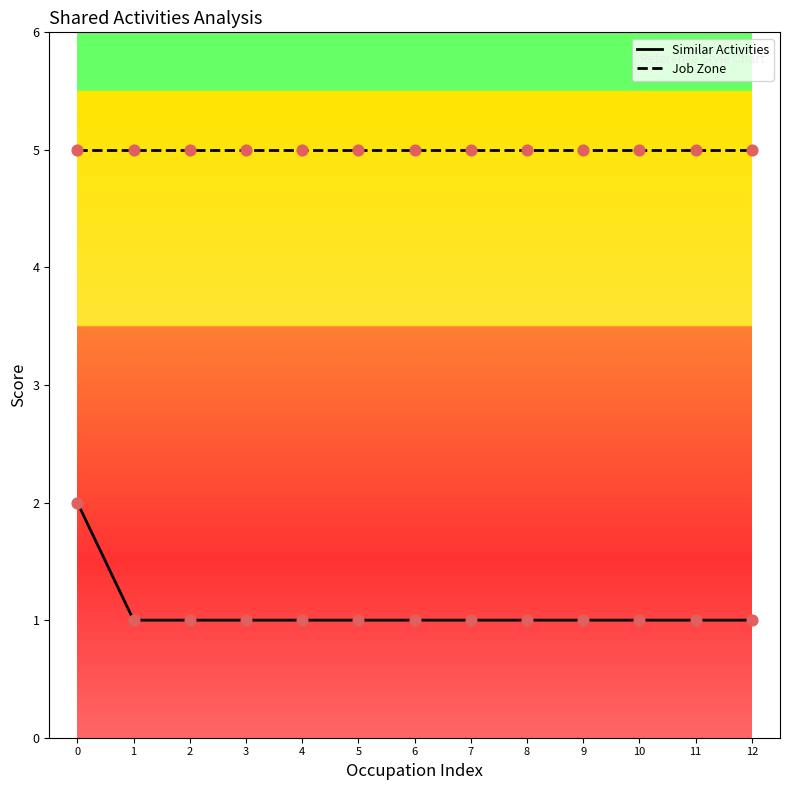

Is the value of Job Zone at 9 greater than the value of Similar Activities at 3?

Yes